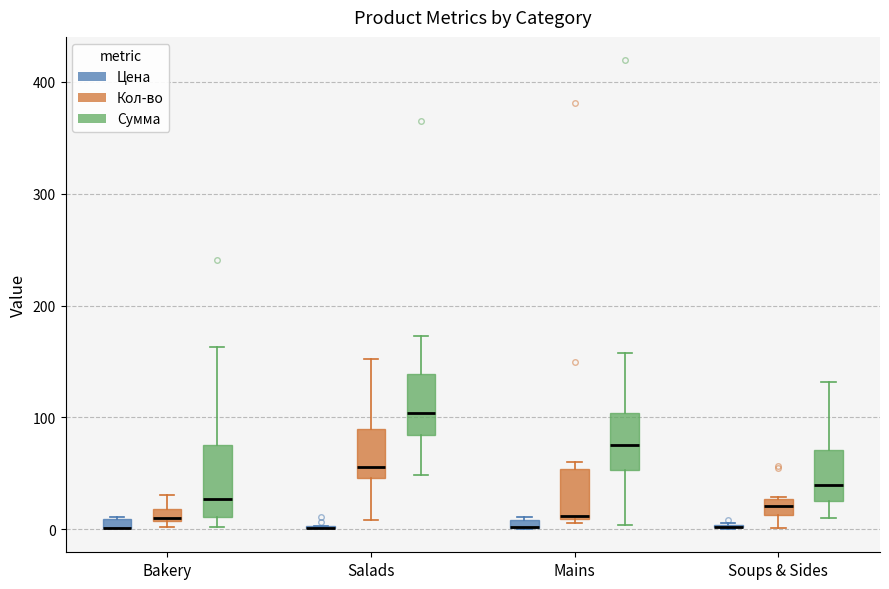

Which box is the tallest, from its lower edge to its upper edge?

Bakery (Сумма)